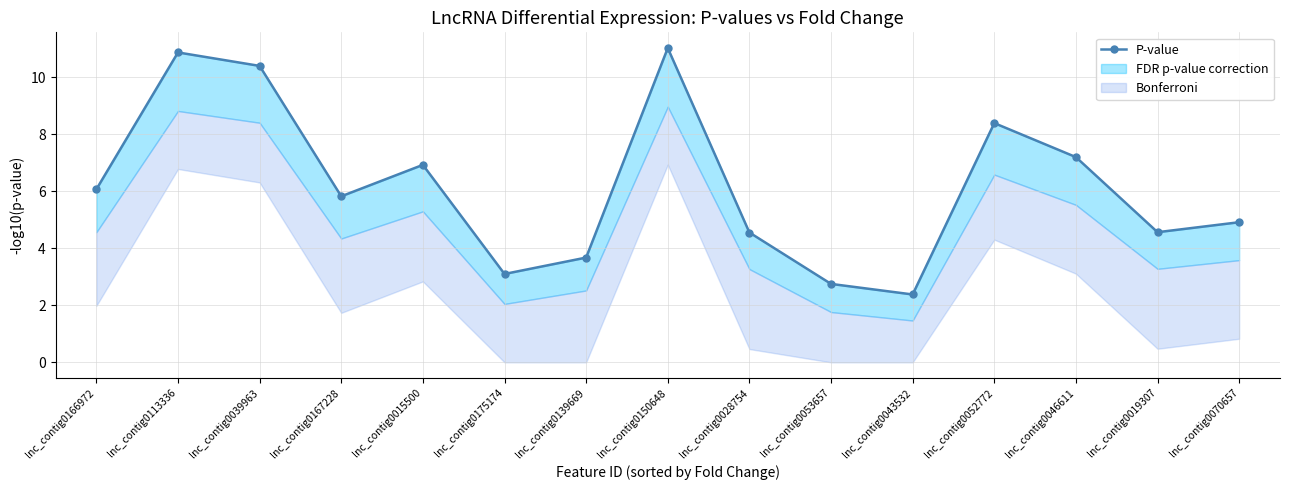

Does the chart have visible grid lines?

Yes